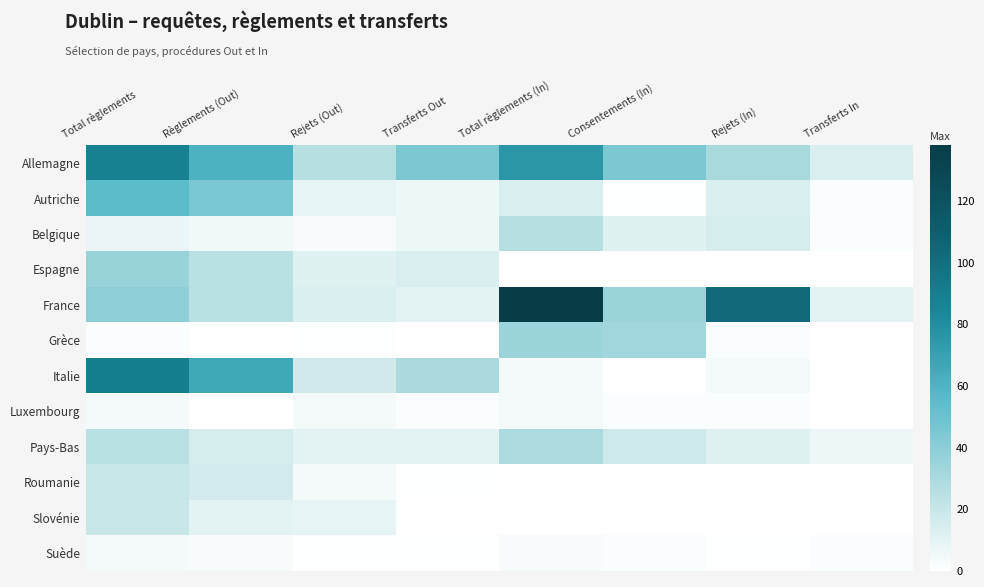

Reading right to left, extract all data points from this chart.

Allemagne: Transferts In=14	Rejets (In)=31	Consentements (In)=45	Total règlements (In)=76	Transferts Out=45	Rejets (Out)=26	Règlements (Out)=61	Total règlements=88
Autriche: Transferts In=2	Rejets (In)=13	Consentements (In)=1	Total règlements (In)=14	Transferts Out=7	Rejets (Out)=9	Règlements (Out)=46	Total règlements=55
Belgique: Transferts In=2	Rejets (In)=15	Consentements (In)=11	Total règlements (In)=26	Transferts Out=7	Rejets (Out)=3	Règlements (Out)=5	Total règlements=8
Espagne: Transferts In=0	Rejets (In)=0	Consentements (In)=0	Total règlements (In)=0	Transferts Out=14	Rejets (Out)=11	Règlements (Out)=25	Total règlements=36
France: Transferts In=10	Rejets (In)=103	Consentements (In)=35	Total règlements (In)=138	Transferts Out=10	Rejets (Out)=13	Règlements (Out)=25	Total règlements=39
Grèce: Transferts In=0	Rejets (In)=2	Consentements (In)=33	Total règlements (In)=35	Transferts Out=0	Rejets (Out)=1	Règlements (Out)=0	Total règlements=2
Italie: Transferts In=0	Rejets (In)=4	Consentements (In)=0	Total règlements (In)=4	Transferts Out=30	Rejets (Out)=17	Règlements (Out)=66	Total règlements=89
Luxembourg: Transferts In=0	Rejets (In)=2	Consentements (In)=2	Total règlements (In)=4	Transferts Out=2	Rejets (Out)=4	Règlements (Out)=0	Total règlements=4
Pays-Bas: Transferts In=6	Rejets (In)=11	Consentements (In)=18	Total règlements (In)=29	Transferts Out=10	Rejets (Out)=10	Règlements (Out)=15	Total règlements=25
Roumanie: Transferts In=0	Rejets (In)=0	Consentements (In)=0	Total règlements (In)=0	Transferts Out=1	Rejets (Out)=4	Règlements (Out)=16	Total règlements=20
Slovénie: Transferts In=0	Rejets (In)=0	Consentements (In)=0	Total règlements (In)=0	Transferts Out=0	Rejets (Out)=9	Règlements (Out)=10	Total règlements=20
Suède: Transferts In=2	Rejets (In)=1	Consentements (In)=2	Total règlements (In)=3	Transferts Out=1	Rejets (Out)=1	Règlements (Out)=3	Total règlements=4